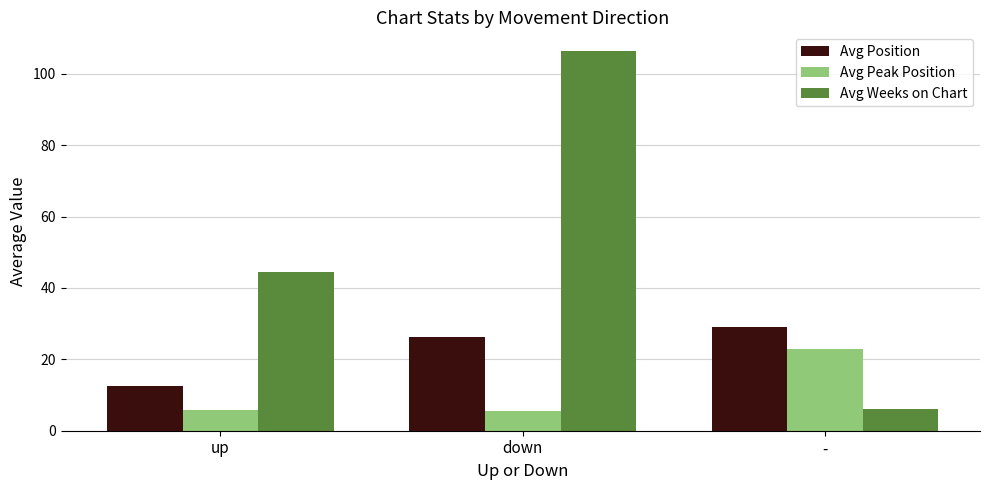

What is the difference between the highest and lowest values at up?

38.9